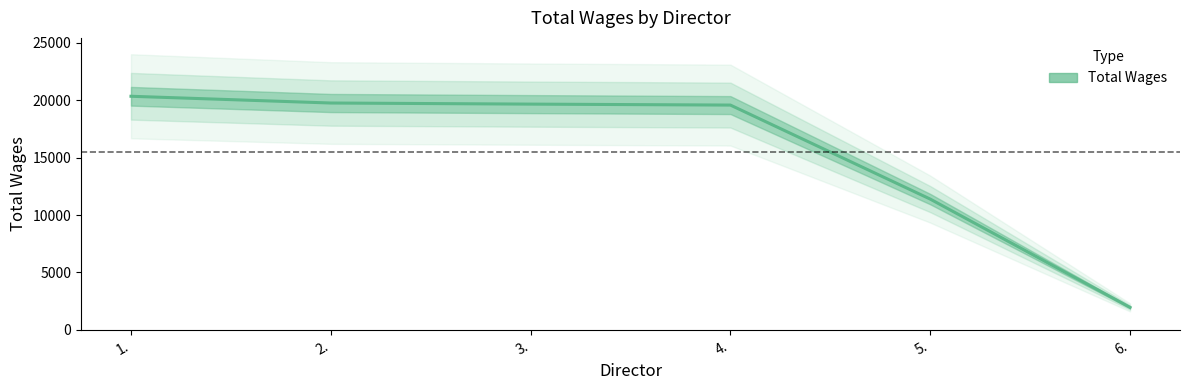

Reading left to right, extract all data points from this chart.

1.=20354	2.=19766	3.=19670	4.=19586	5.=11391	6.=1953